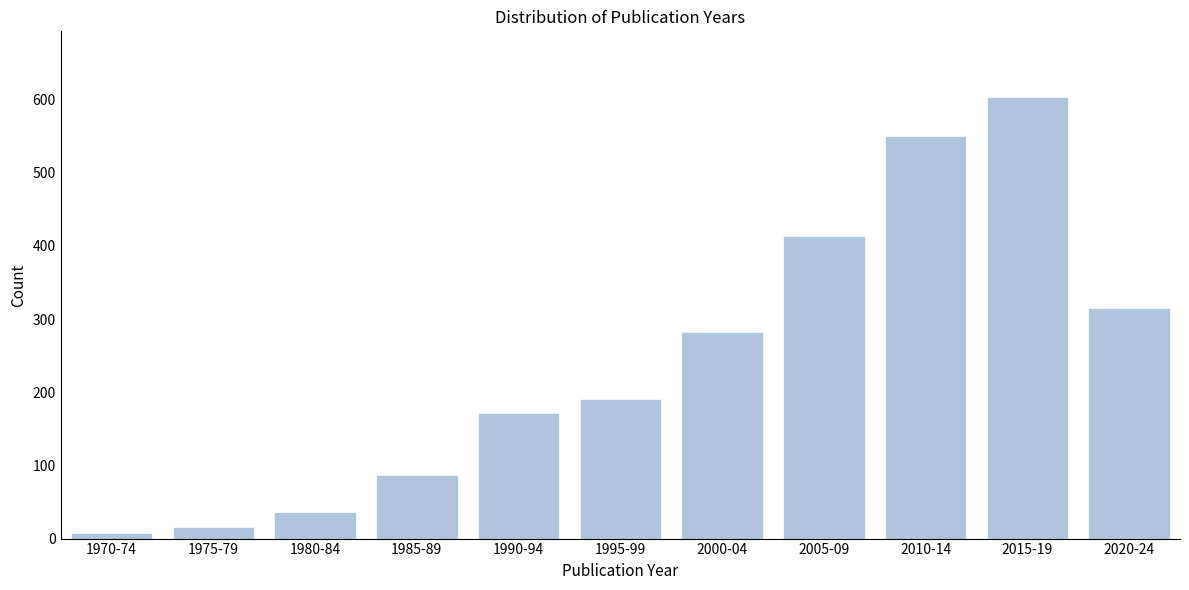

Reading left to right, list all the values displayed in this chart.

7	16	36	87	172	191	282	413	550	603	315